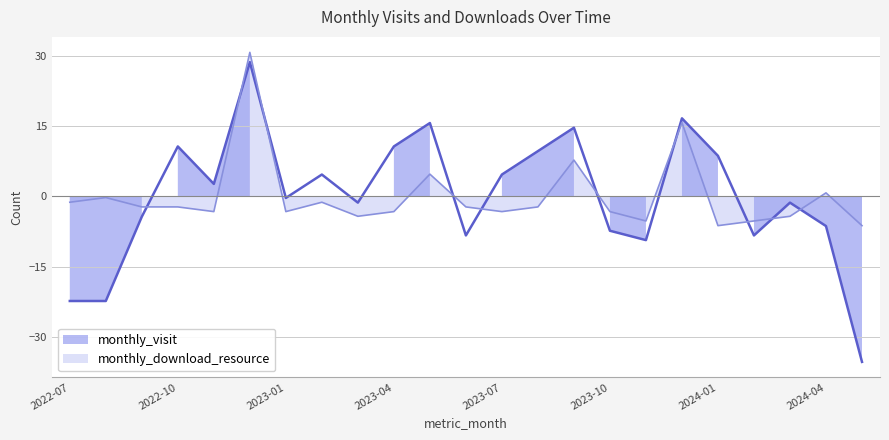

What is the highest value of the monthly_visit series?

28.7